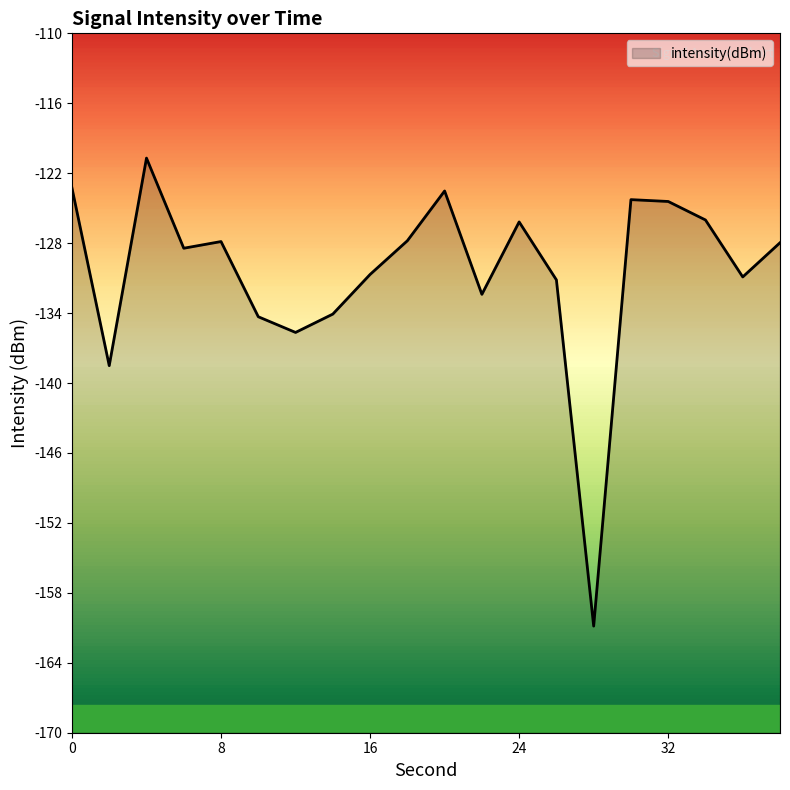

What is the change in value from 10 to 22?

+1.9